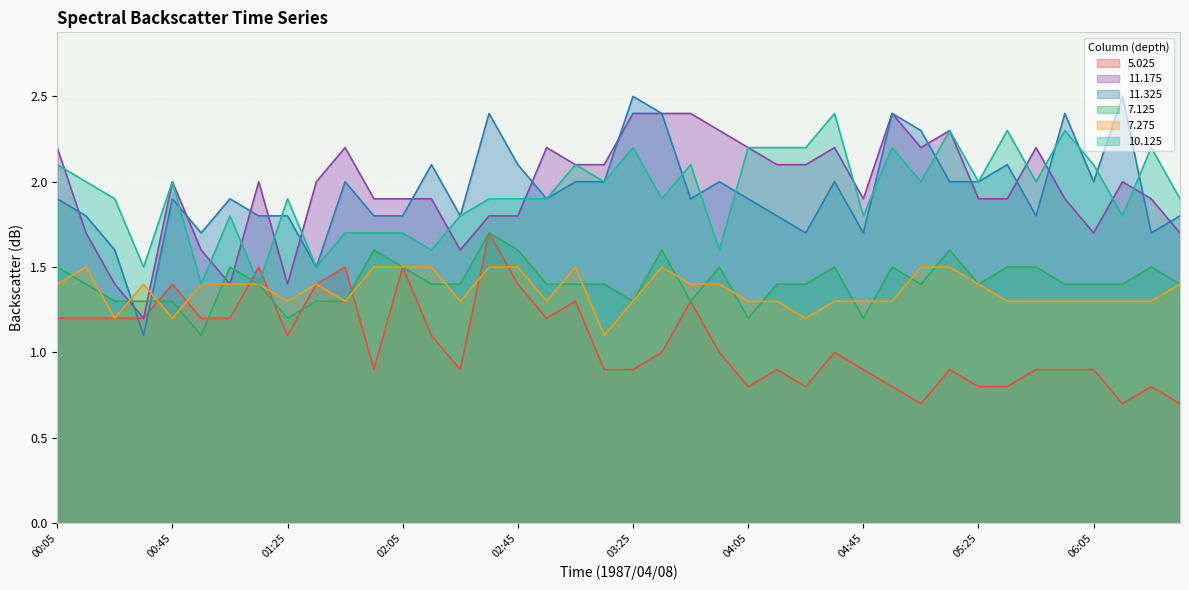

How many intersections are there between 10.125 and 11.175?

12